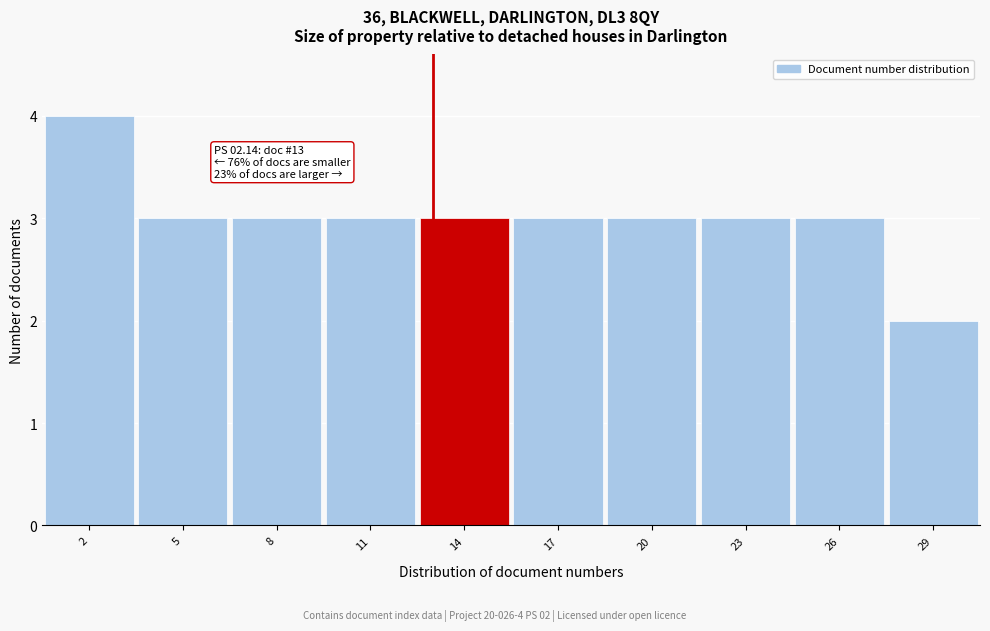

Which range on the x-axis has the tallest bar?

0.5 to 3.5